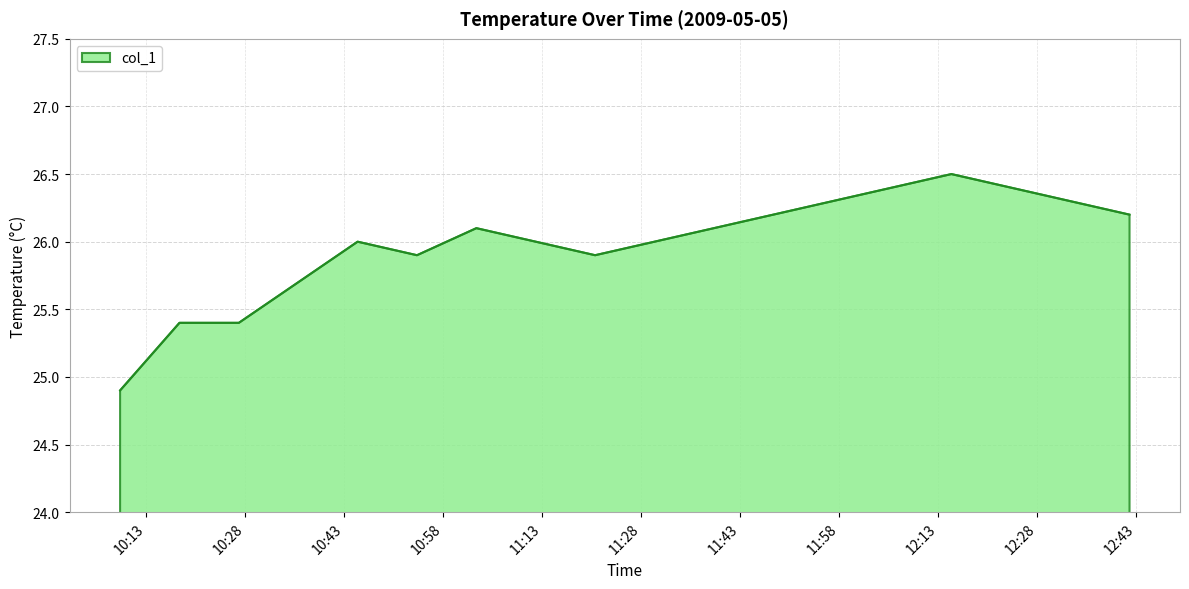

Reading left to right, list all the values displayed in this chart.

24.9	25.4	25.4	25.7	26.0	25.9	26.1	26.0	25.9	26.0	26.1	26.2	26.3	26.4	26.5	26.4	26.3	26.2